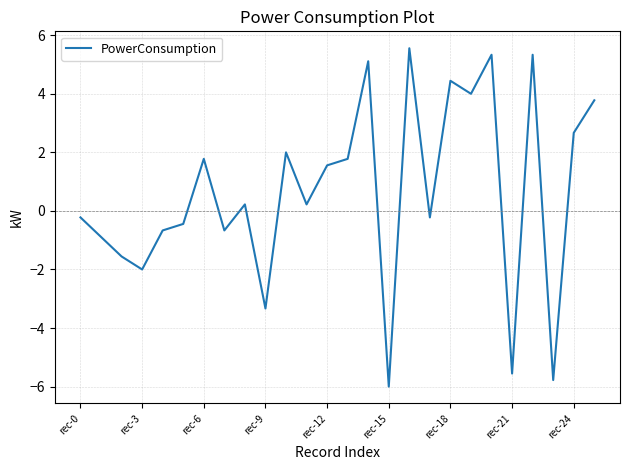

What is the maximum value shown in the chart?

5.6